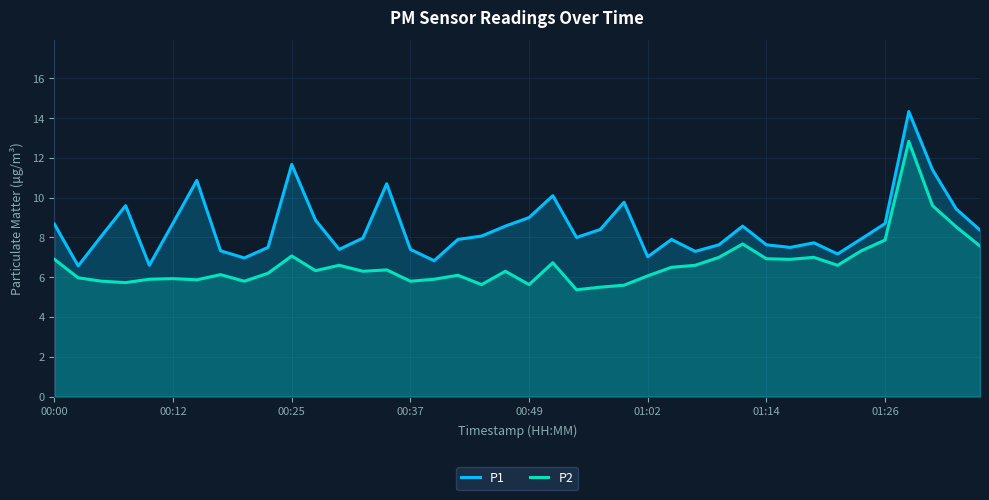

List the series in order of their peak value, lowest first.

P2, P1